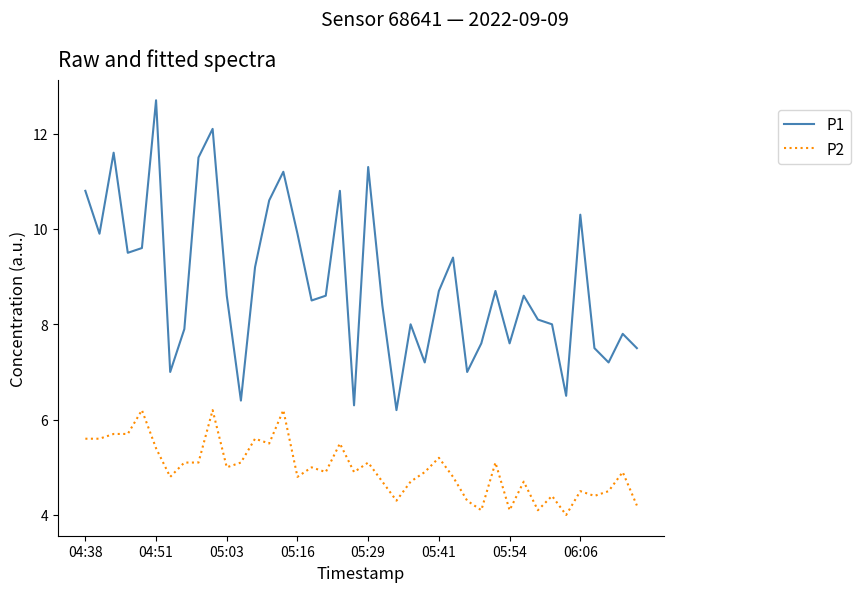

What is the smallest value displayed?

4.0